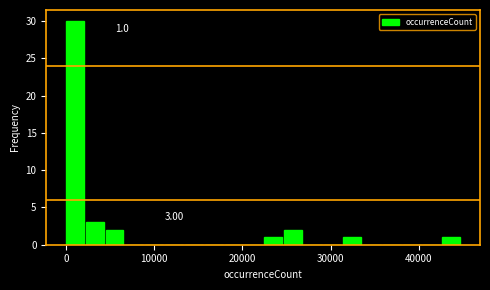

Around what value on the x-axis is the tallest bar? Give the approximate position of its centre, as read against the axis.

1000